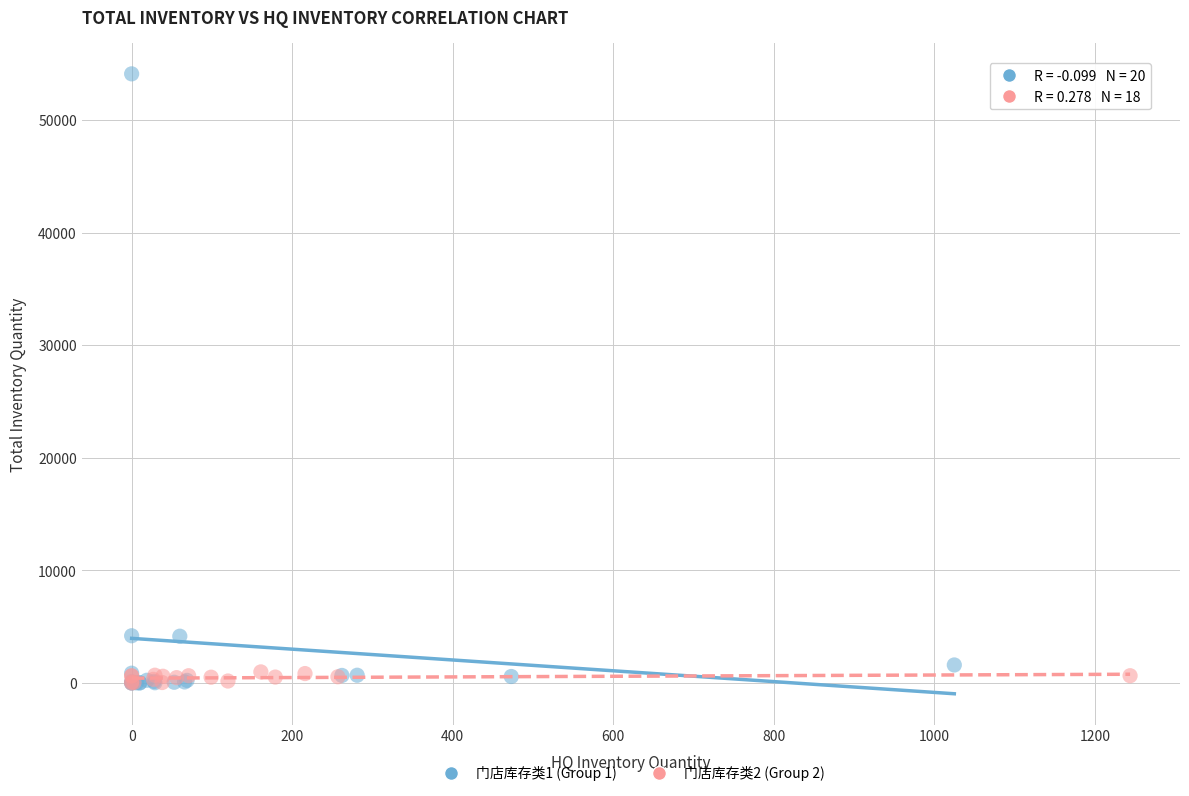

Which series reaches the maximum Y coordinate?

门店库存类1 (Group 1)